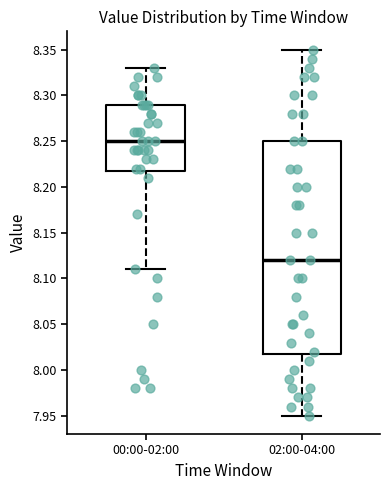

Reading left to right, read every box against the y-axis: the position of its median line, the range the box covers, and the ends of its whiskers. The values are not printed on the chart, so give them approximately, as read against the axis.

00:00-02:00: median 8.25, box 8.22 to 8.29, whiskers 8.11 to 8.33
02:00-04:00: median 8.12, box 8.02 to 8.25, whiskers 7.95 to 8.35